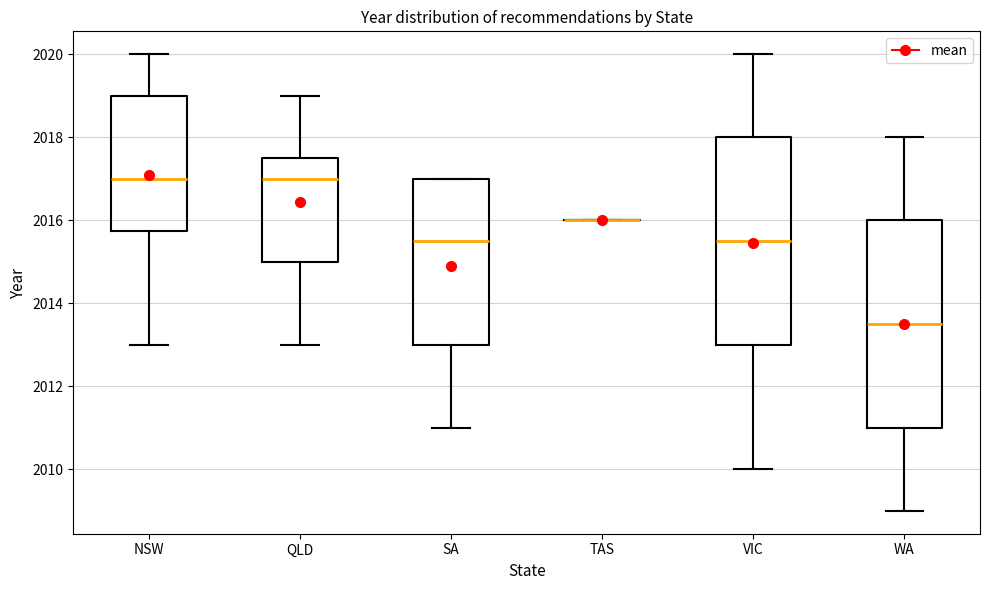

Where does the median line of the box for VIC sit on the y-axis? The values are not printed on the chart, so give them approximately, as read against the axis.

2015.6